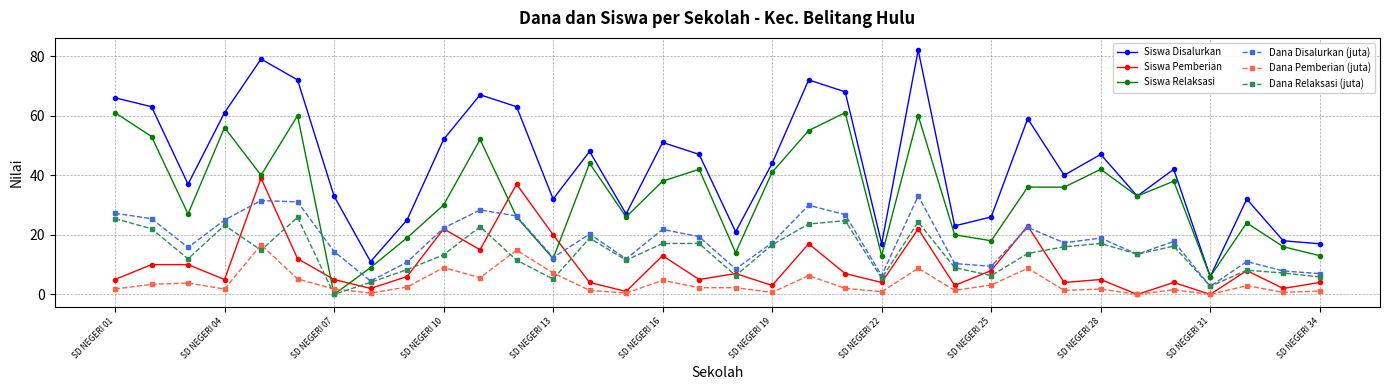

What is the value of the Siswa Pemberian point at the 2nd from the left?

10.0